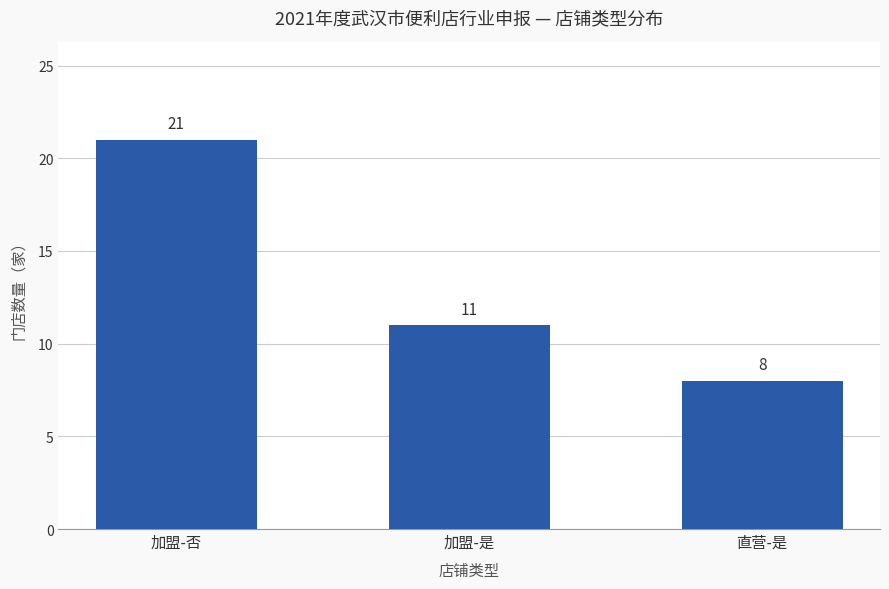

What is the label of the 2nd bar from the left?

加盟-是